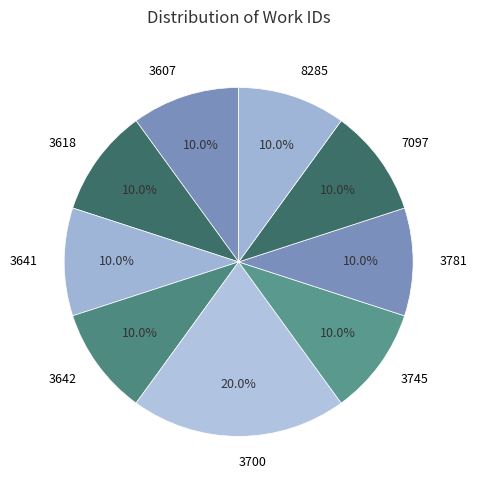

Which has a higher value, 3700 or 3618?

3700